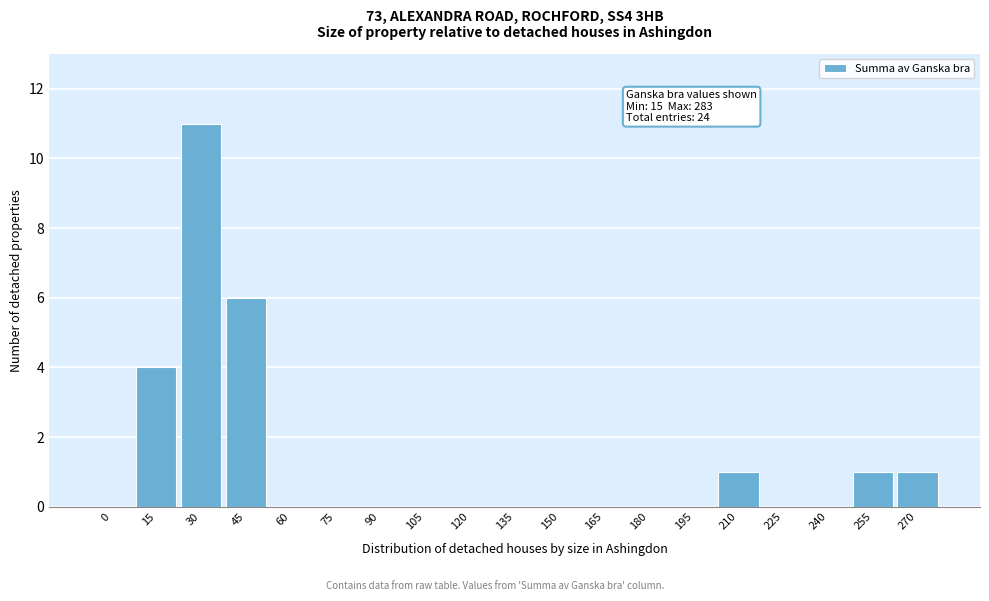

Reading left to right, transcribe all the data shown in this chart.

0=0	15=4	30=11	45=6	60=0	75=0	90=0	105=0	120=0	135=0	150=0	165=0	180=0	195=0	210=1	225=0	240=0	255=1	270=1